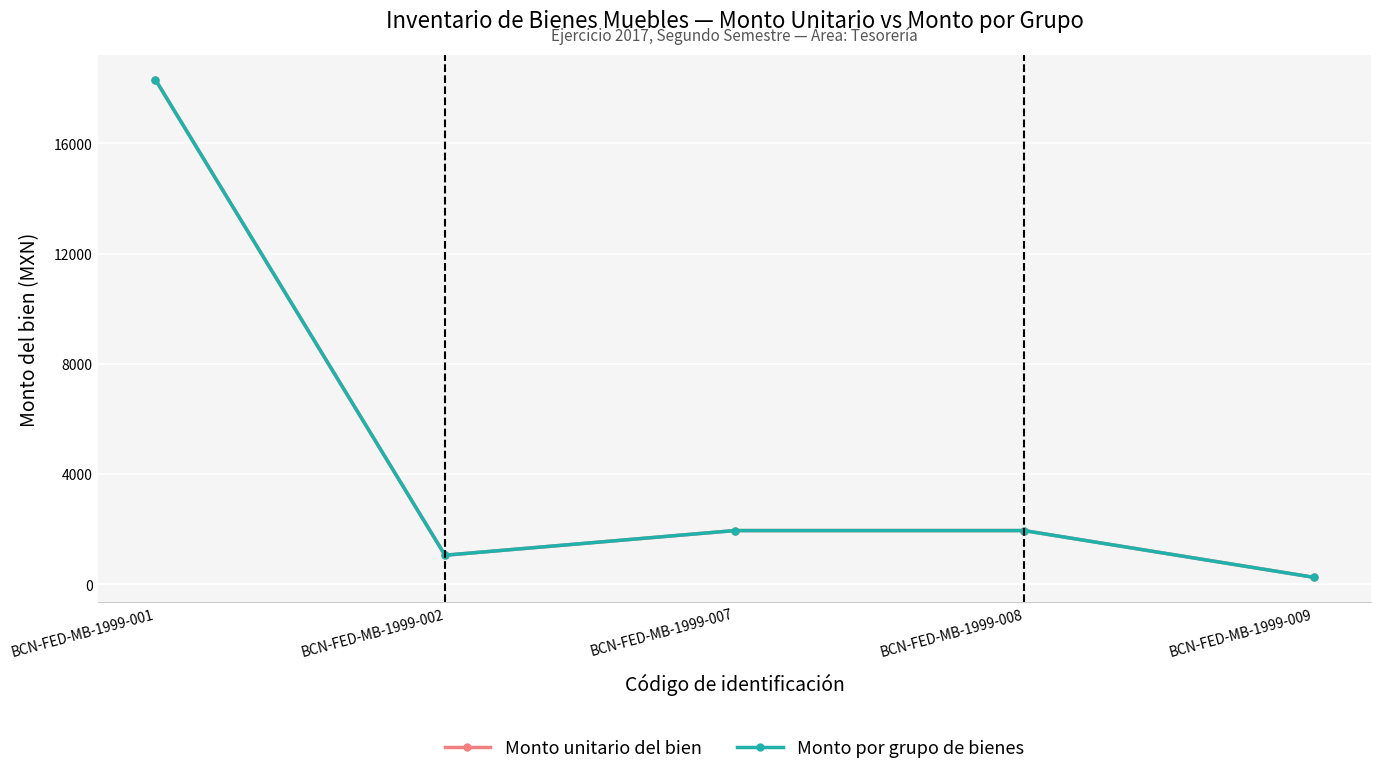

Between BCN-FED-MB-1999-001 and BCN-FED-MB-1999-007, which series saw the biggest shift?

Monto unitario del bien